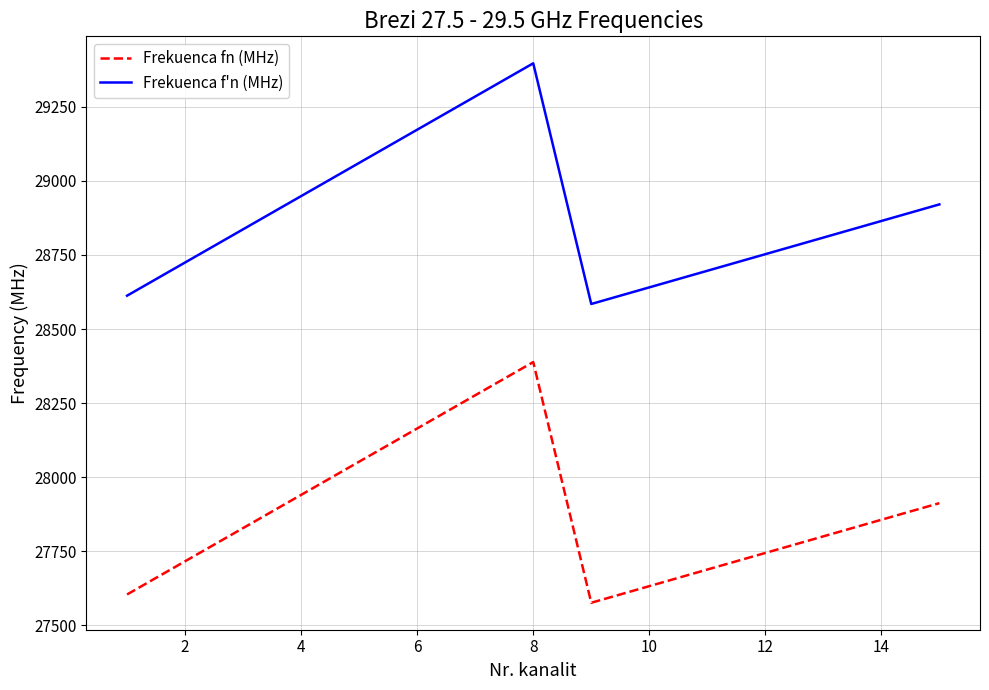

What are all the series names shown in the legend?

Frekuenca fn (MHz), Frekuenca f'n (MHz)